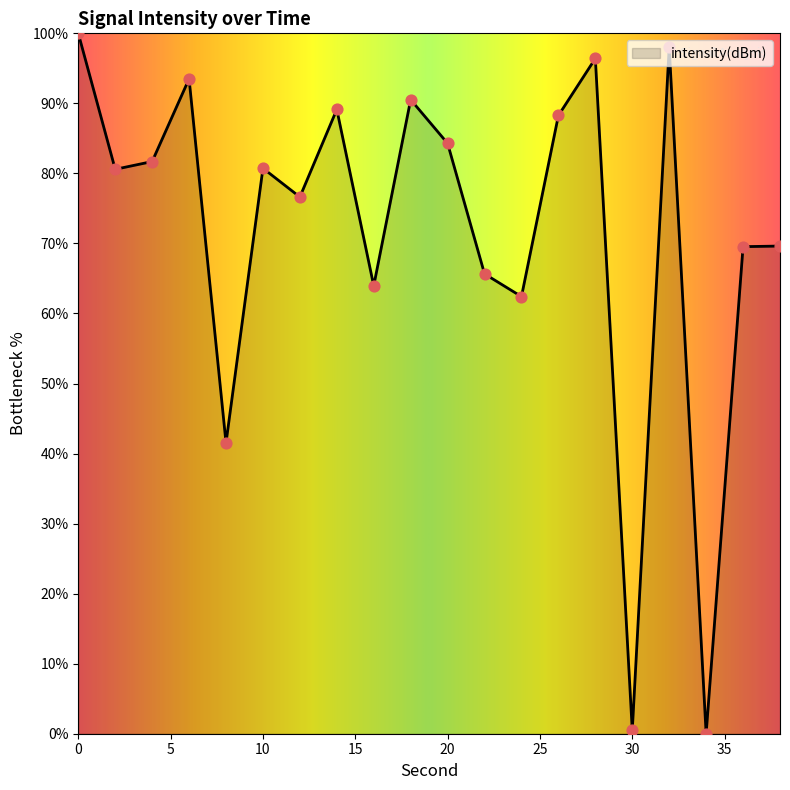

What is the maximum value shown in the chart?

100.0